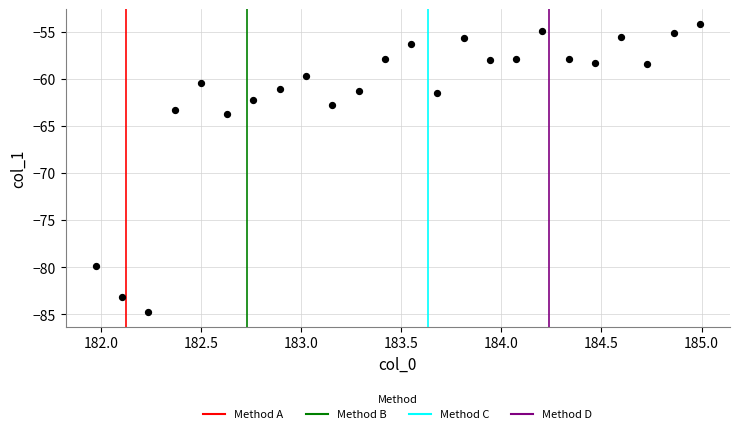

What is the range of Y values (max minus min)?

30.6